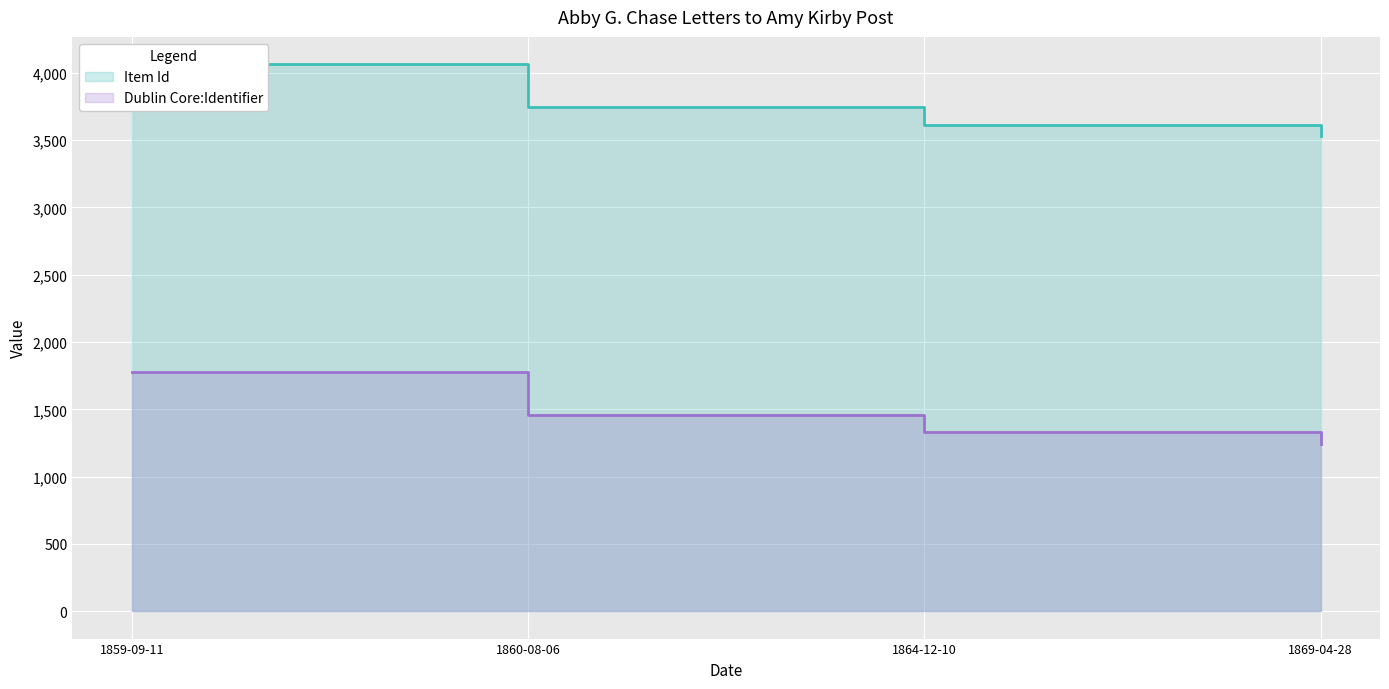

What are all the series names shown in the legend?

Item Id, Dublin Core:Identifier